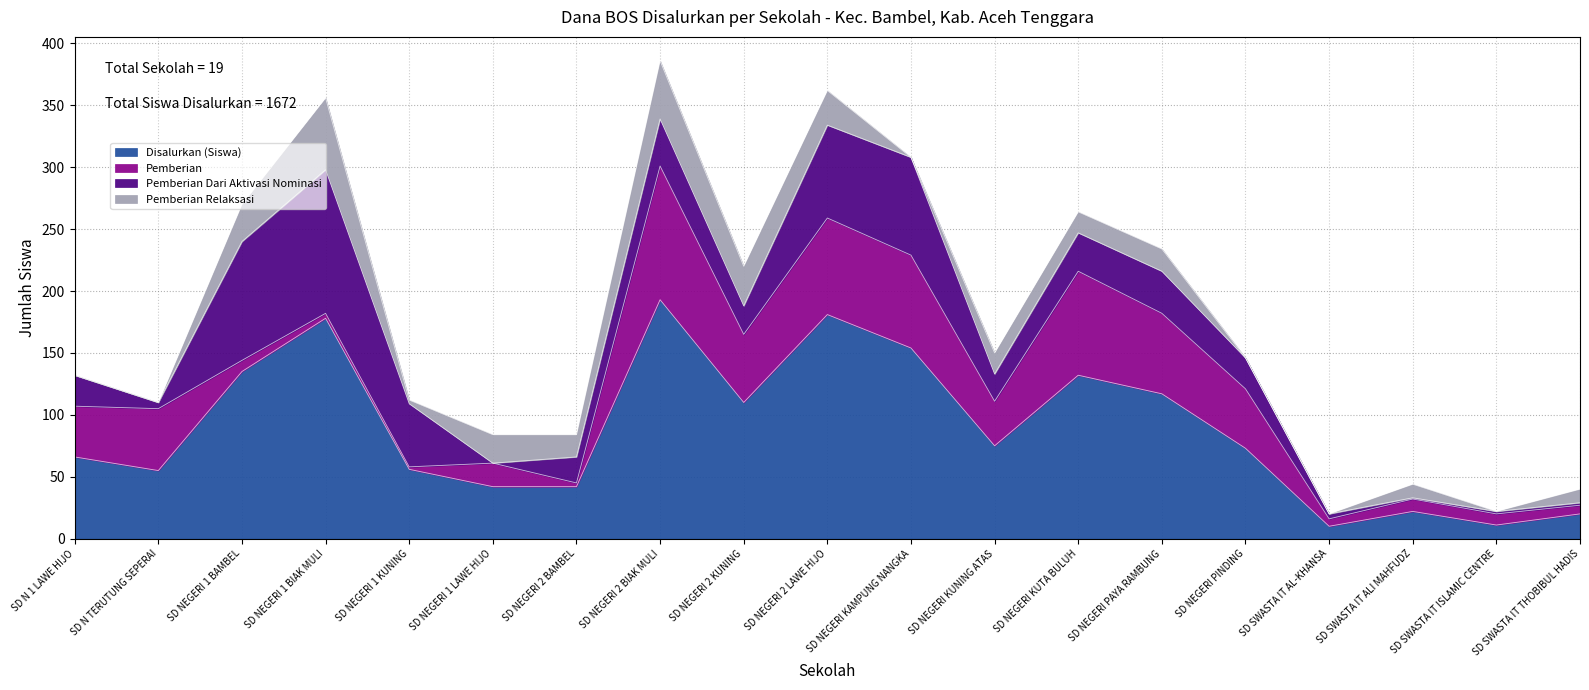

Reading left to right, list all the values displayed in this chart.

Disalurkan (Siswa): SD N 1 LAWE HIJO=66	SD N TERUTUNG SEPERAI=55	SD NEGERI 1 BAMBEL=135	SD NEGERI 1 BIAK MULI=178	SD NEGERI 1 KUNING=56	SD NEGERI 1 LAWE HIJO=42	SD NEGERI 2 BAMBEL=42	SD NEGERI 2 BIAK MULI=193	SD NEGERI 2 KUNING=110	SD NEGERI 2 LAWE HIJO=181	SD NEGERI KAMPUNG NANGKA=154	SD NEGERI KUNING ATAS=75	SD NEGERI KUTA BULUH=132	SD NEGERI PAYA RAMBUNG=117	SD NEGERI PINDING=73	SD SWASTA IT AL-KHANSA=10	SD SWASTA IT ALI MAHFUDZ=22	SD SWASTA IT ISLAMIC CENTRE=11	SD SWASTA IT THOBIBUL HADIS=20
Pemberian: SD N 1 LAWE HIJO=41	SD N TERUTUNG SEPERAI=50	SD NEGERI 1 BAMBEL=9	SD NEGERI 1 BIAK MULI=4	SD NEGERI 1 KUNING=2	SD NEGERI 1 LAWE HIJO=19	SD NEGERI 2 BAMBEL=3	SD NEGERI 2 BIAK MULI=108	SD NEGERI 2 KUNING=55	SD NEGERI 2 LAWE HIJO=78	SD NEGERI KAMPUNG NANGKA=75	SD NEGERI KUNING ATAS=36	SD NEGERI KUTA BULUH=84	SD NEGERI PAYA RAMBUNG=65	SD NEGERI PINDING=48	SD SWASTA IT AL-KHANSA=6	SD SWASTA IT ALI MAHFUDZ=10	SD SWASTA IT ISLAMIC CENTRE=9	SD SWASTA IT THOBIBUL HADIS=7
Pemberian Dari Aktivasi Nominasi: SD N 1 LAWE HIJO=25	SD N TERUTUNG SEPERAI=5	SD NEGERI 1 BAMBEL=96	SD NEGERI 1 BIAK MULI=116	SD NEGERI 1 KUNING=51	SD NEGERI 1 LAWE HIJO=0	SD NEGERI 2 BAMBEL=21	SD NEGERI 2 BIAK MULI=38	SD NEGERI 2 KUNING=23	SD NEGERI 2 LAWE HIJO=75	SD NEGERI KAMPUNG NANGKA=79	SD NEGERI KUNING ATAS=22	SD NEGERI KUTA BULUH=31	SD NEGERI PAYA RAMBUNG=34	SD NEGERI PINDING=25	SD SWASTA IT AL-KHANSA=4	SD SWASTA IT ALI MAHFUDZ=1	SD SWASTA IT ISLAMIC CENTRE=2	SD SWASTA IT THOBIBUL HADIS=2
Pemberian Relaksasi: SD N 1 LAWE HIJO=0	SD N TERUTUNG SEPERAI=0	SD NEGERI 1 BAMBEL=30	SD NEGERI 1 BIAK MULI=58	SD NEGERI 1 KUNING=3	SD NEGERI 1 LAWE HIJO=23	SD NEGERI 2 BAMBEL=18	SD NEGERI 2 BIAK MULI=47	SD NEGERI 2 KUNING=32	SD NEGERI 2 LAWE HIJO=28	SD NEGERI KAMPUNG NANGKA=0	SD NEGERI KUNING ATAS=17	SD NEGERI KUTA BULUH=17	SD NEGERI PAYA RAMBUNG=18	SD NEGERI PINDING=0	SD SWASTA IT AL-KHANSA=0	SD SWASTA IT ALI MAHFUDZ=11	SD SWASTA IT ISLAMIC CENTRE=0	SD SWASTA IT THOBIBUL HADIS=11